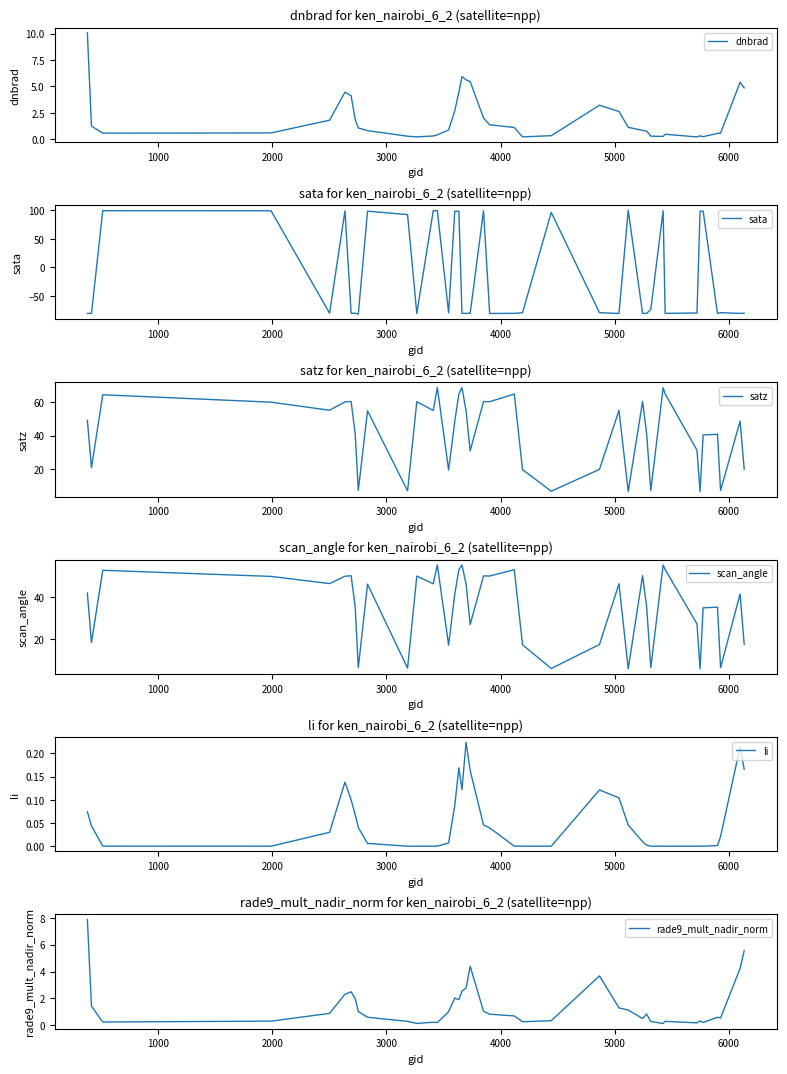

What is the average value of the li series?

0.1